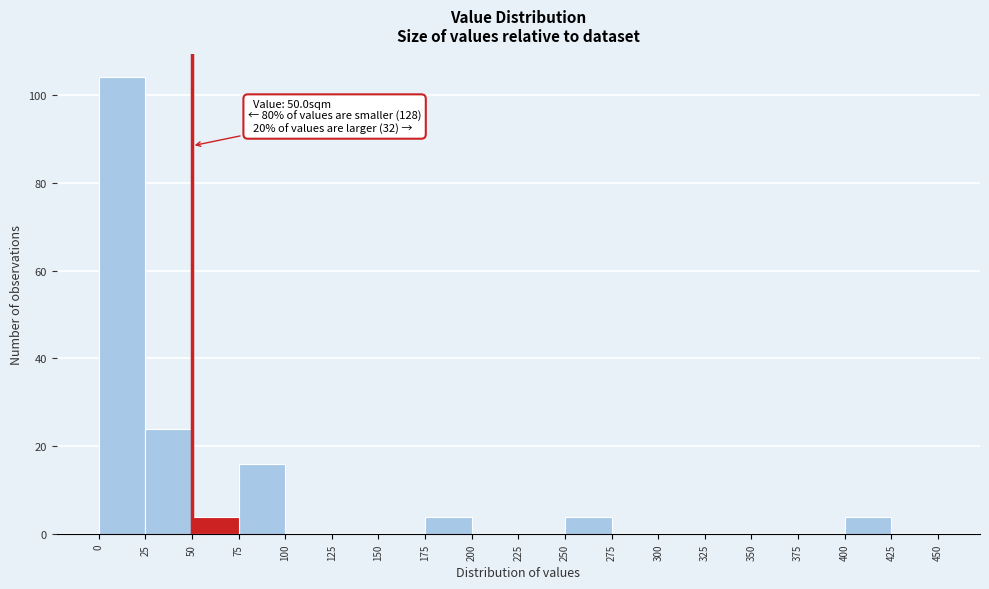

Which range on the x-axis has the tallest bar?

0 to 25